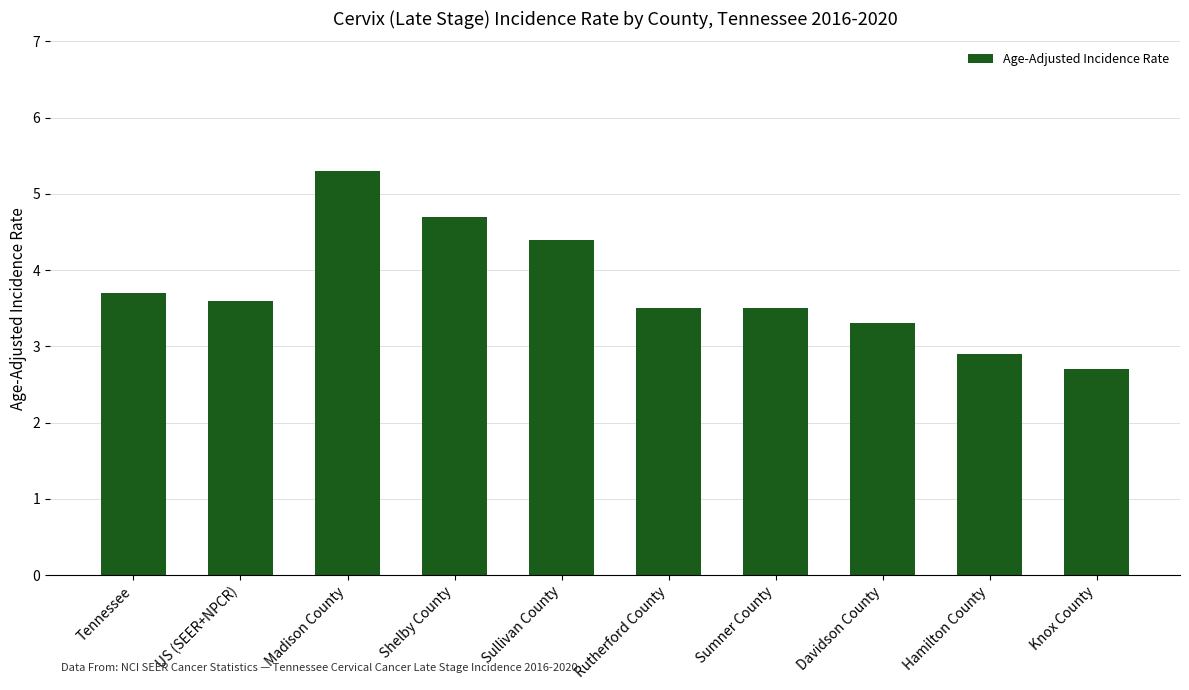

True or false: the data shows 4.6 at Davidson County.

False